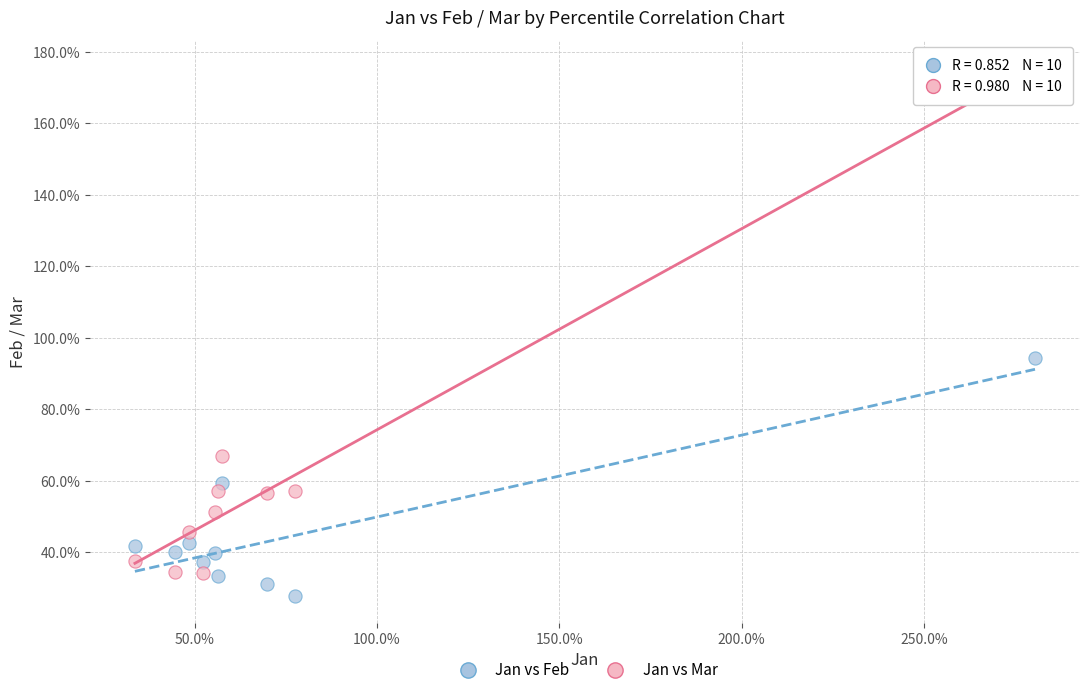

Which series reaches the maximum Y coordinate?

Jan vs Mar